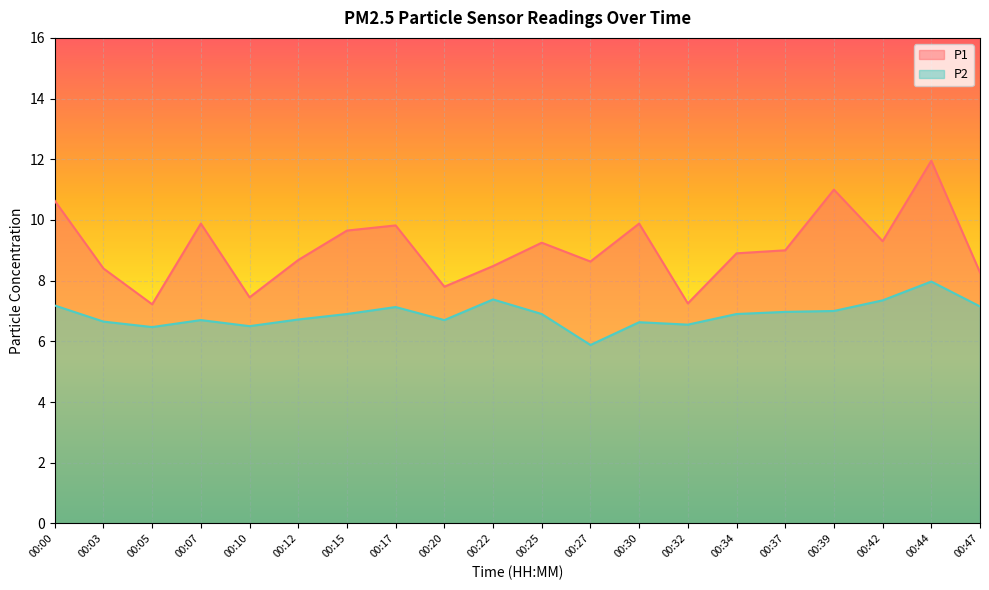

In P2, how many points are higher than both neighbors (excluding endpoints)?

5